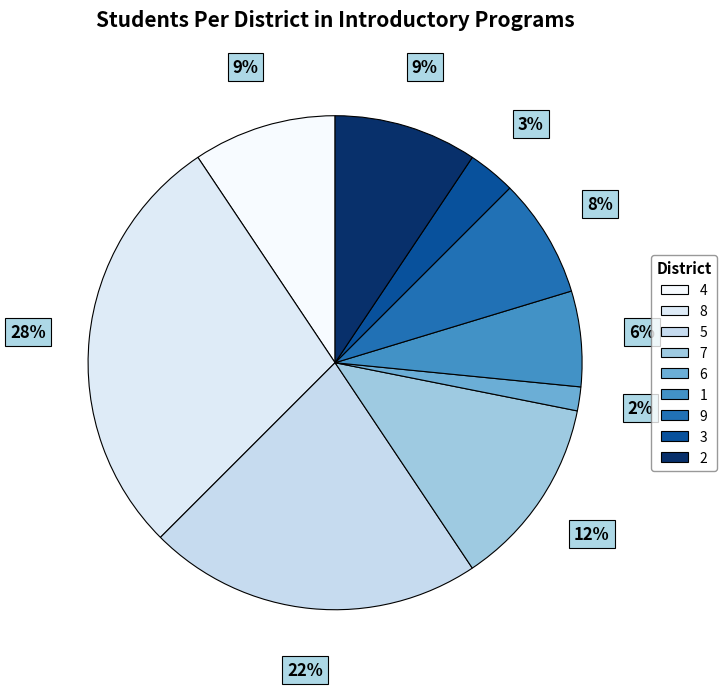

How many slices are in this pie chart?

9